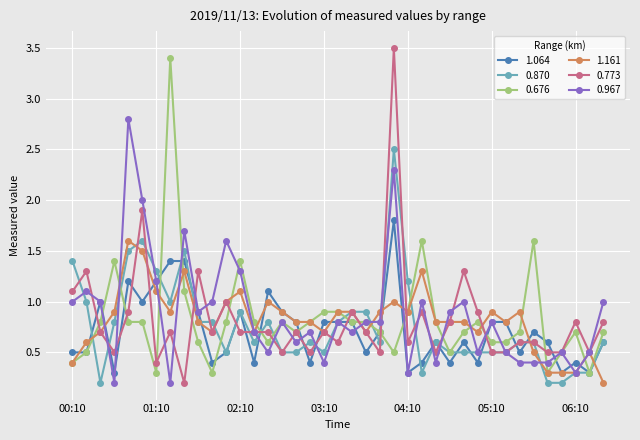

What is the maximum value for 0.676?

3.4